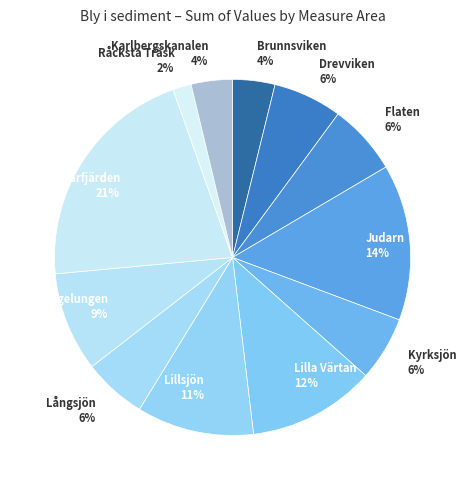

Does any single category account for the majority?

No